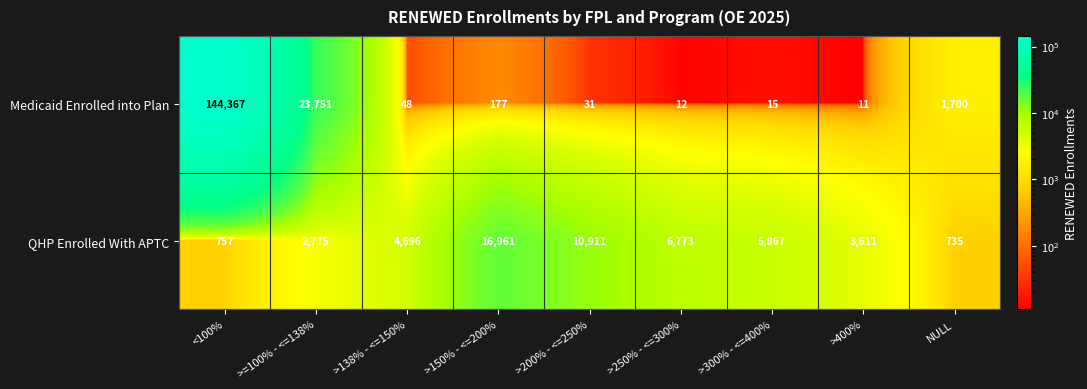

Rank the series by their maximum value, from lowest to highest.

QHP Enrolled With APTC, Medicaid Enrolled into Plan